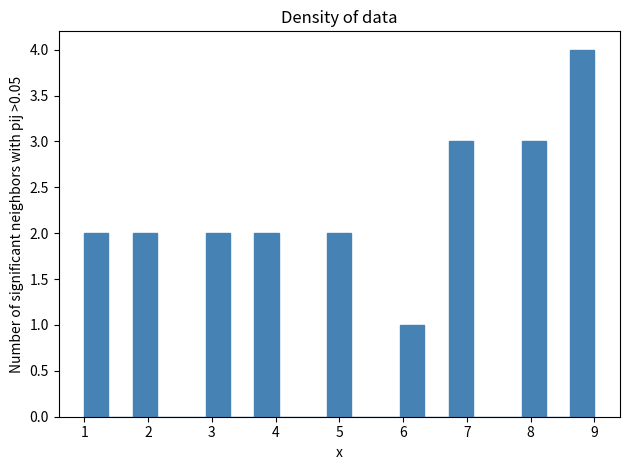

Read against the x-axis, roughly where is the centre of the tallest bar?

8.8